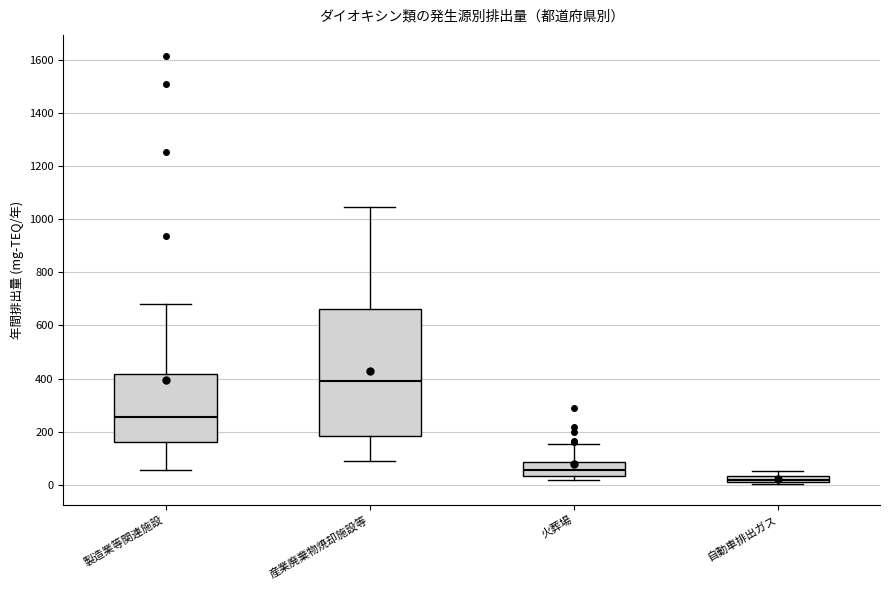

Which box is the tallest, from its lower edge to its upper edge?

産業廃棄物焼却施設等